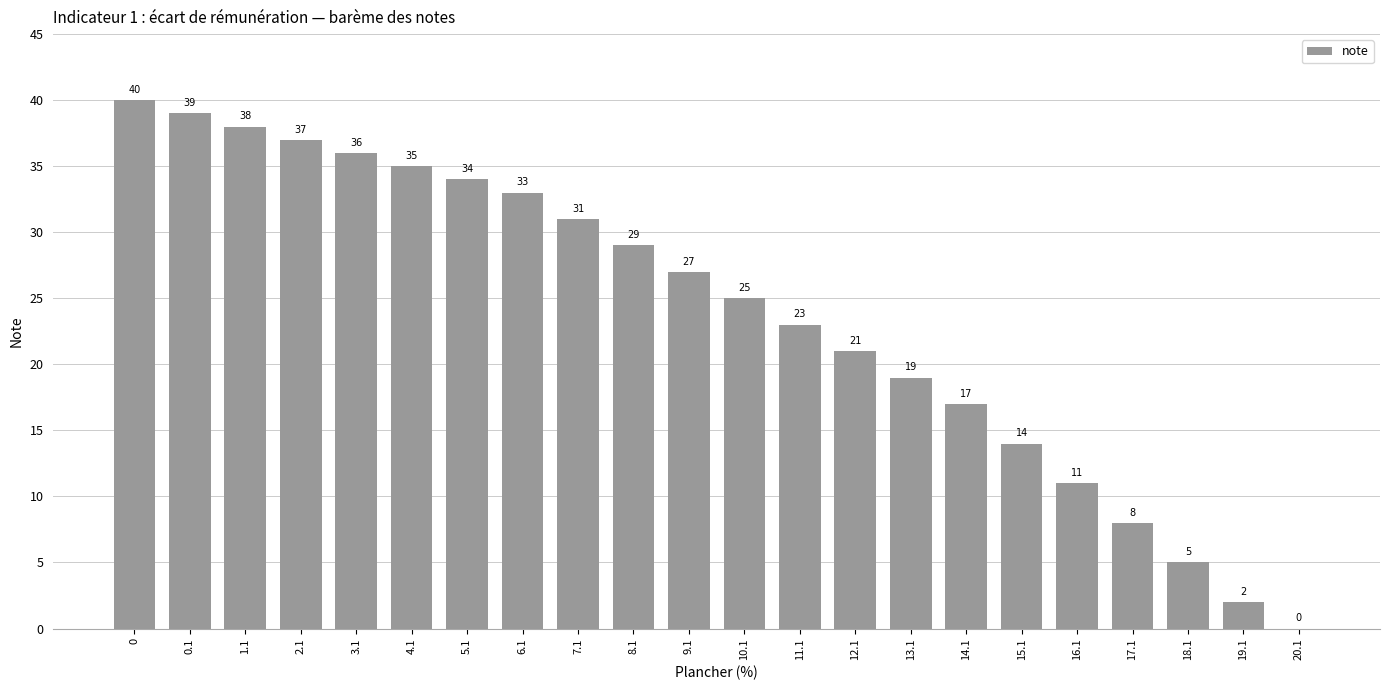

How many values are above zero?

21